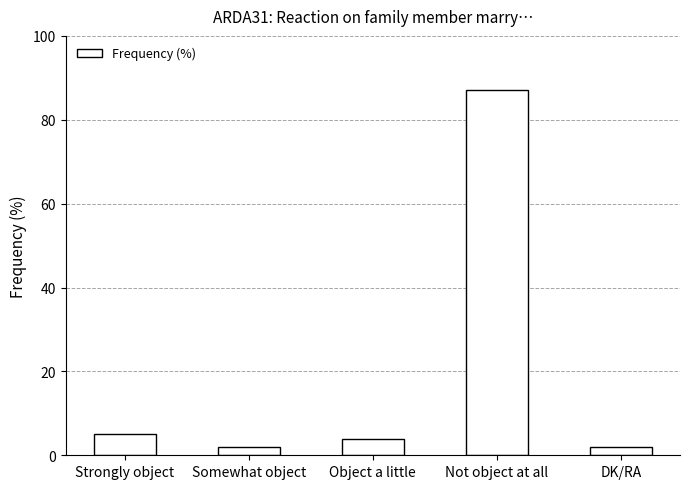

What is the label of the 2nd bar from the left?

Somewhat object